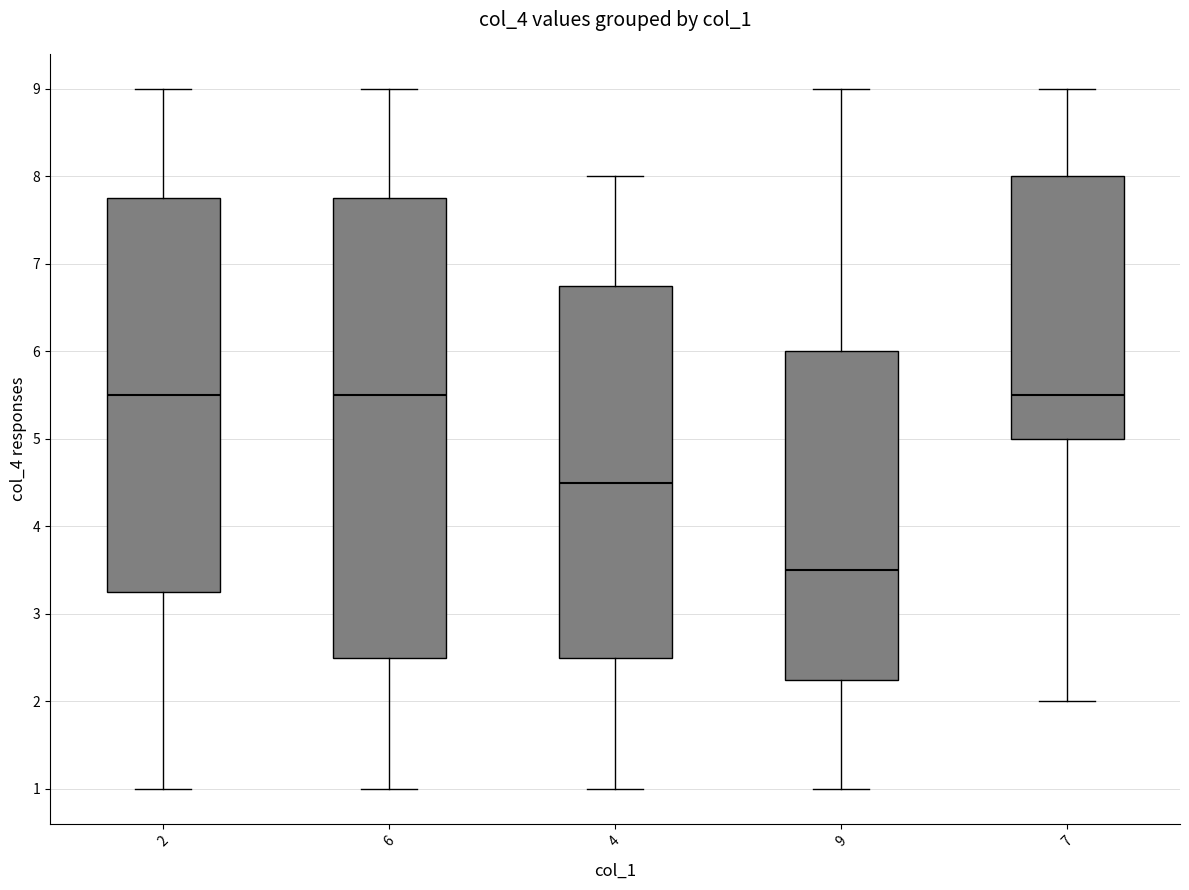

Where does the lower whisker of the box at x = 7 end on the y-axis? The values are not printed on the chart, so give them approximately, as read against the axis.

2.0